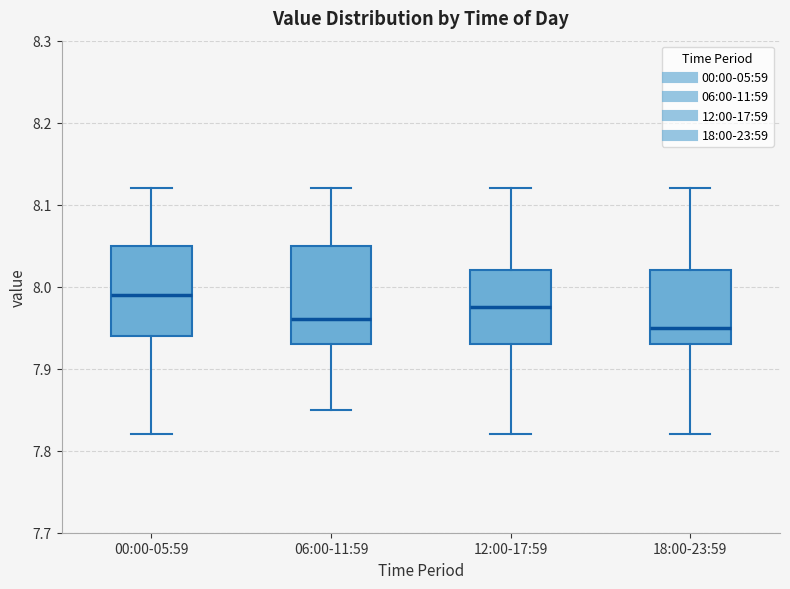

Where does the upper whisker of the box for 06:00-11:59 end on the y-axis? The values are not printed on the chart, so give them approximately, as read against the axis.

8.12